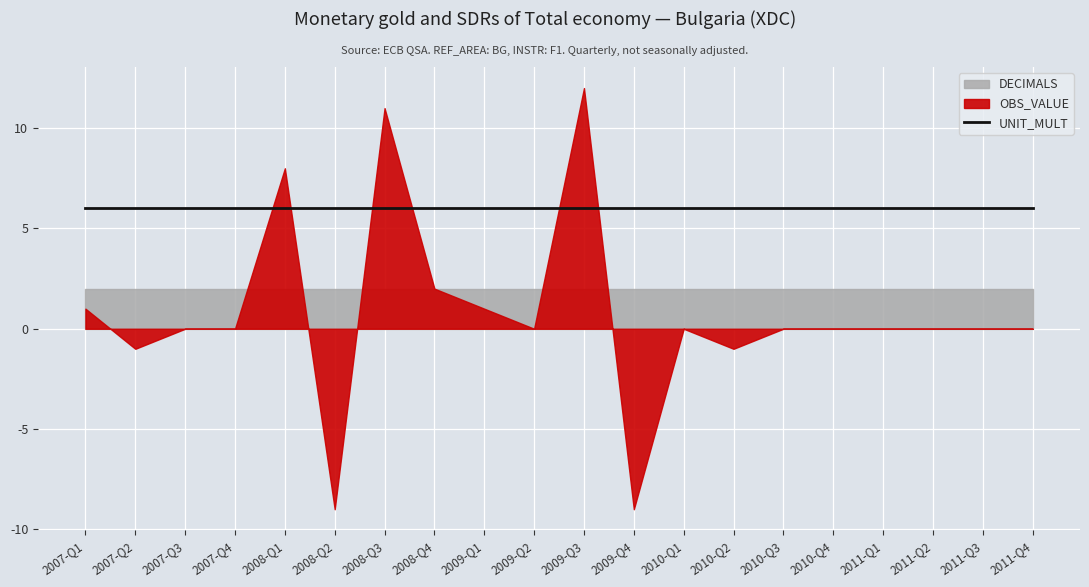

How many times do UNIT_MULT and OBS_VALUE cross each other?

6